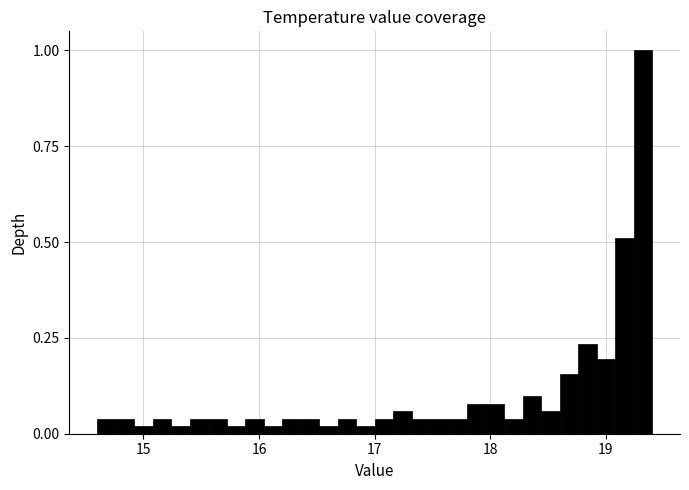

Around what value on the x-axis is the tallest bar? Give the approximate position of its centre, as read against the axis.

19.3